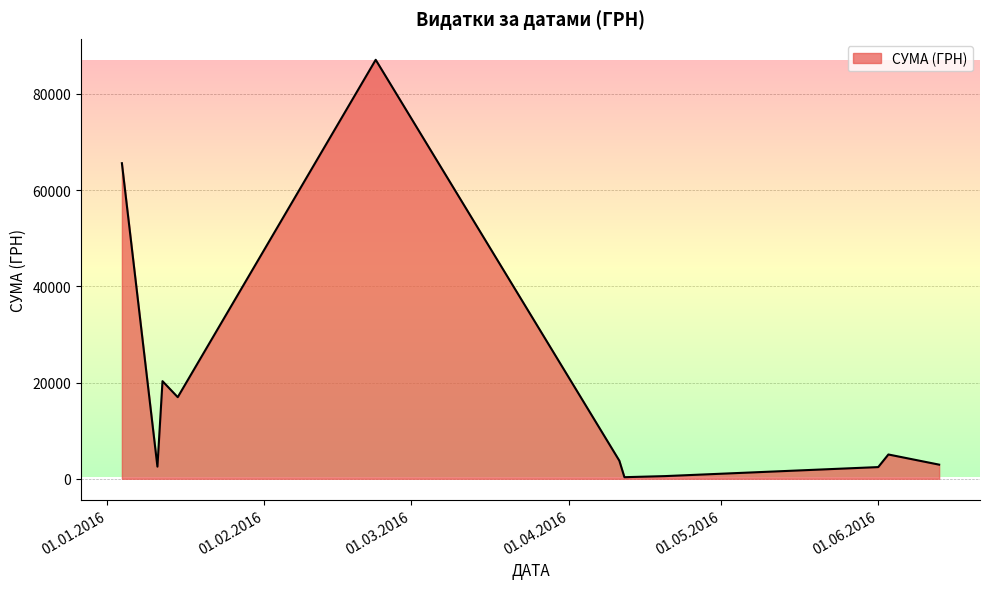

True or false: the data has more than 1 interior local peaks.

True